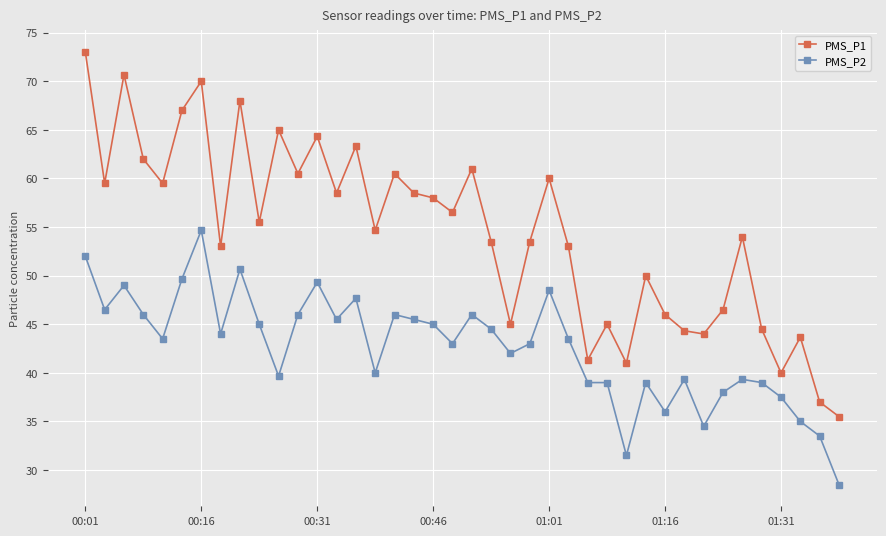

What is the value of the PMS_P2 point at the 26th from the left?

43.5